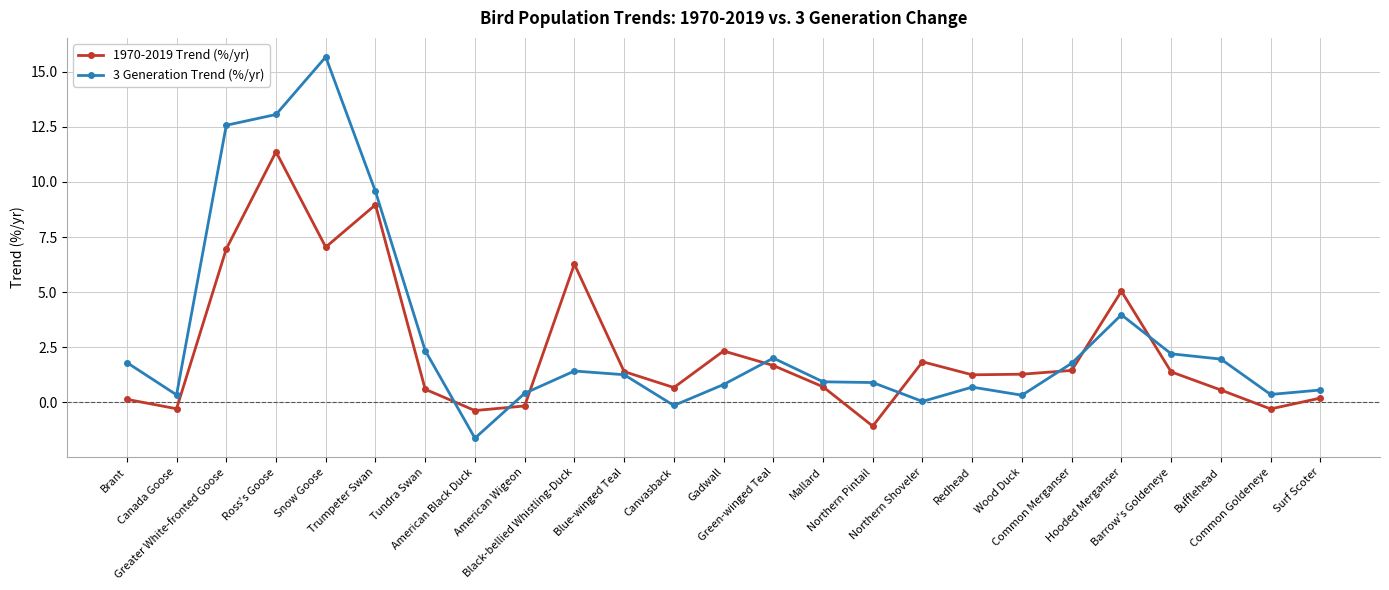

How many series are shown in this chart?

2